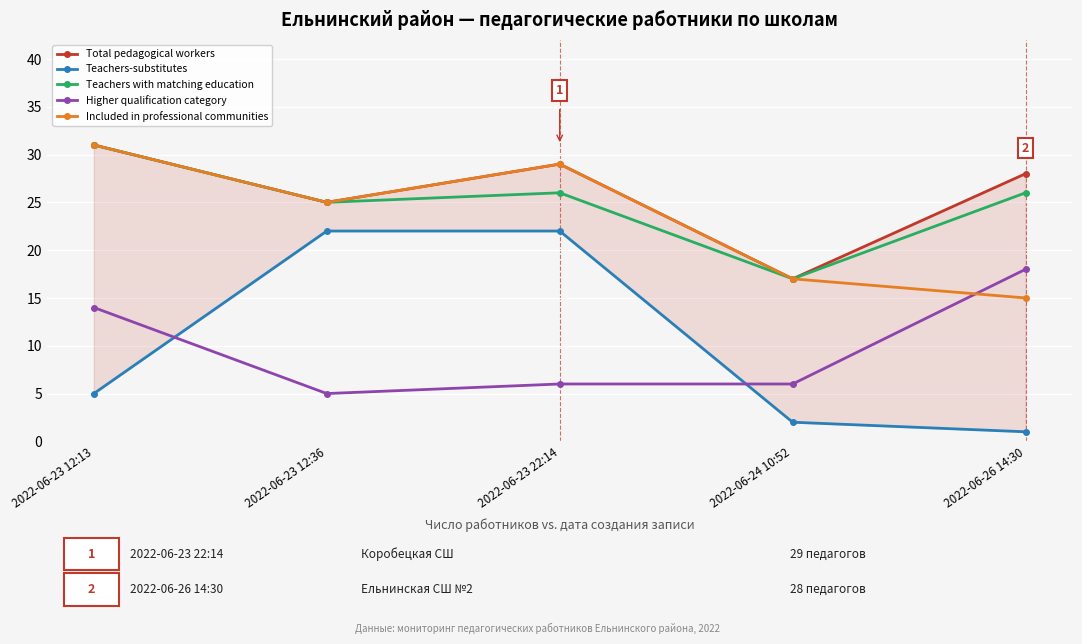

Reading right to left, transcribe all the data shown in this chart.

Total pedagogical workers: 28	17	29	25	31
Teachers-substitutes: 1	2	22	22	5
Teachers with matching education: 26	17	26	25	31
Higher qualification category: 18	6	6	5	14
Included in professional communities: 15	17	29	25	31